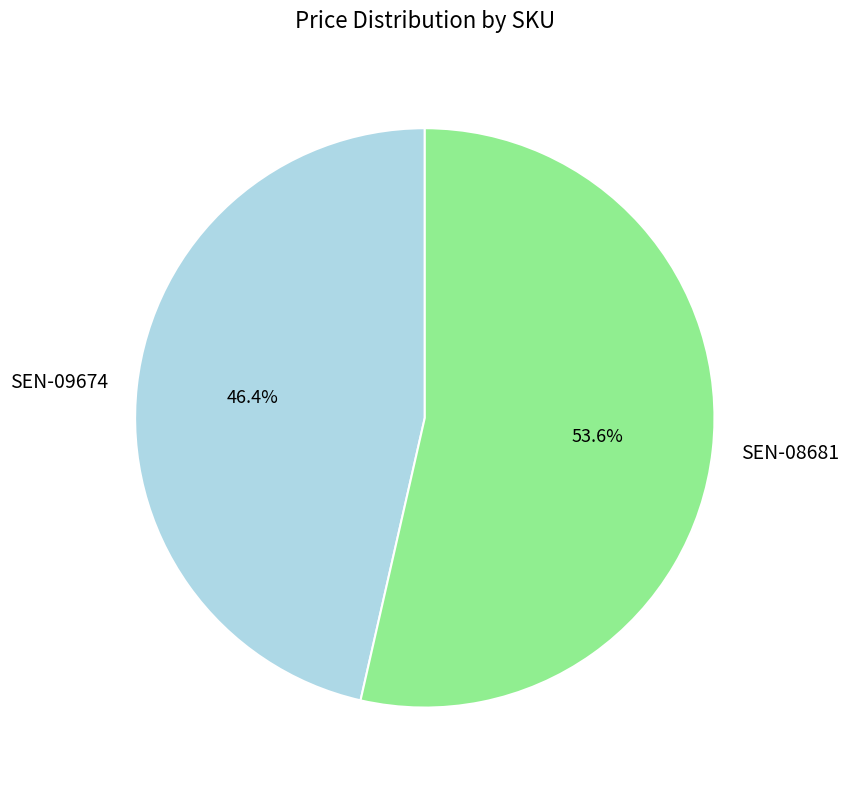

Rank the categories by value from lowest to highest.

SEN-09674, SEN-08681